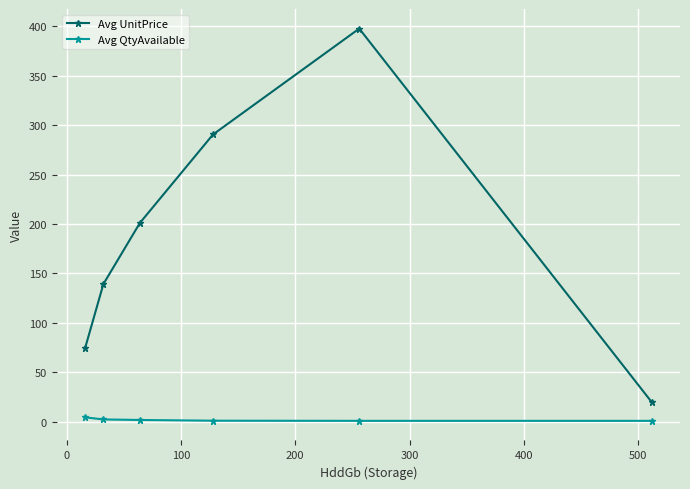

How many data points in Avg UnitPrice are above 201?

3